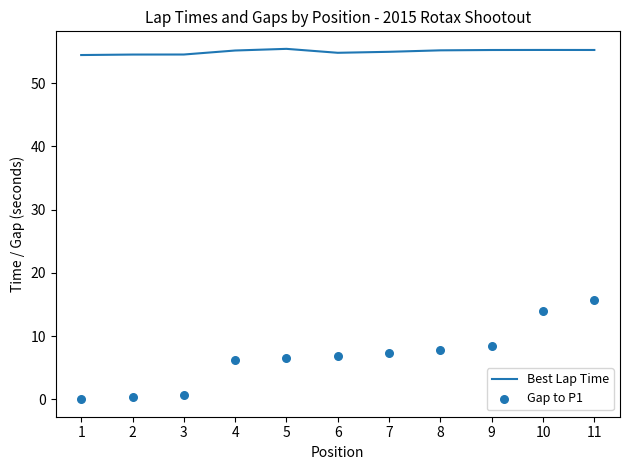

What is the total value across all series at 10?

69.2